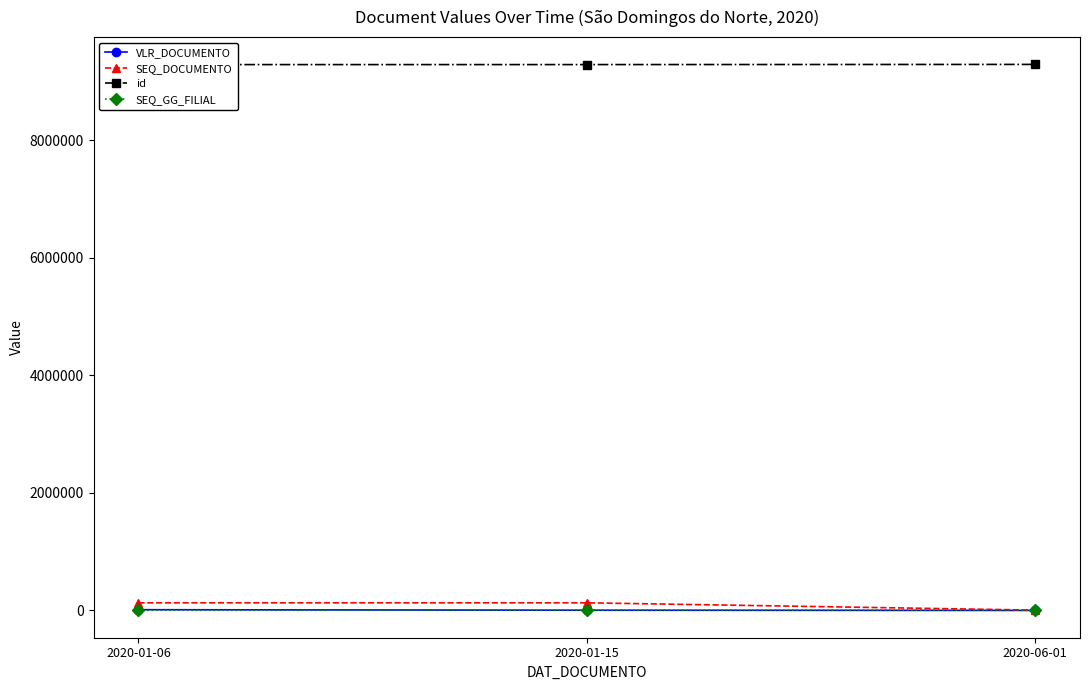

What is the sum of the id values at 2020-01-15 and 2020-01-06?

18580018.0